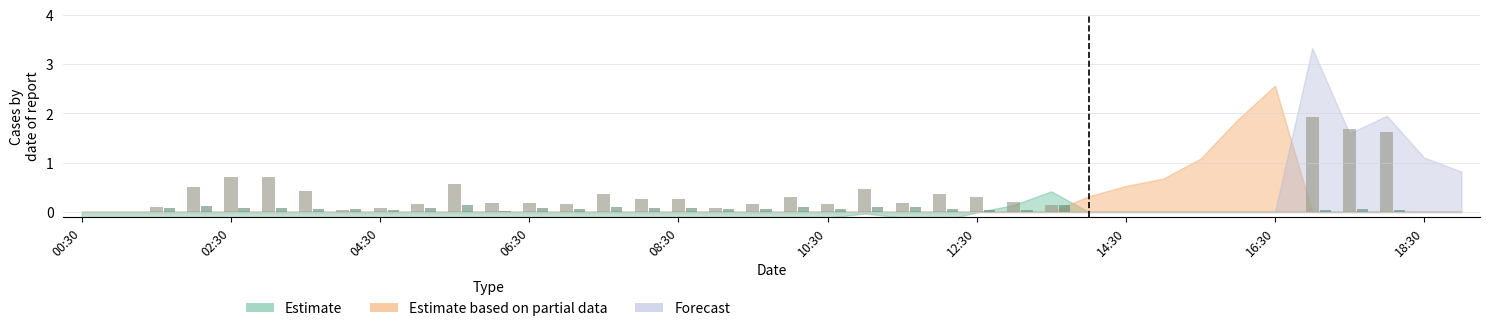

What is the greatest value displayed?

1.9